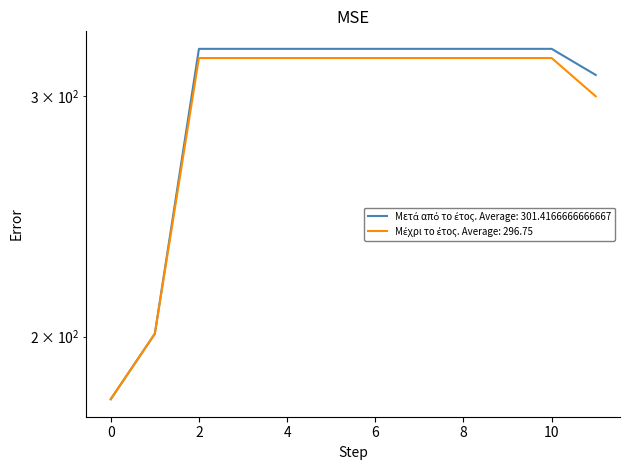

List the series in order of their overall mean, highest first.

Μετά από το έτος, Μέχρι το έτος